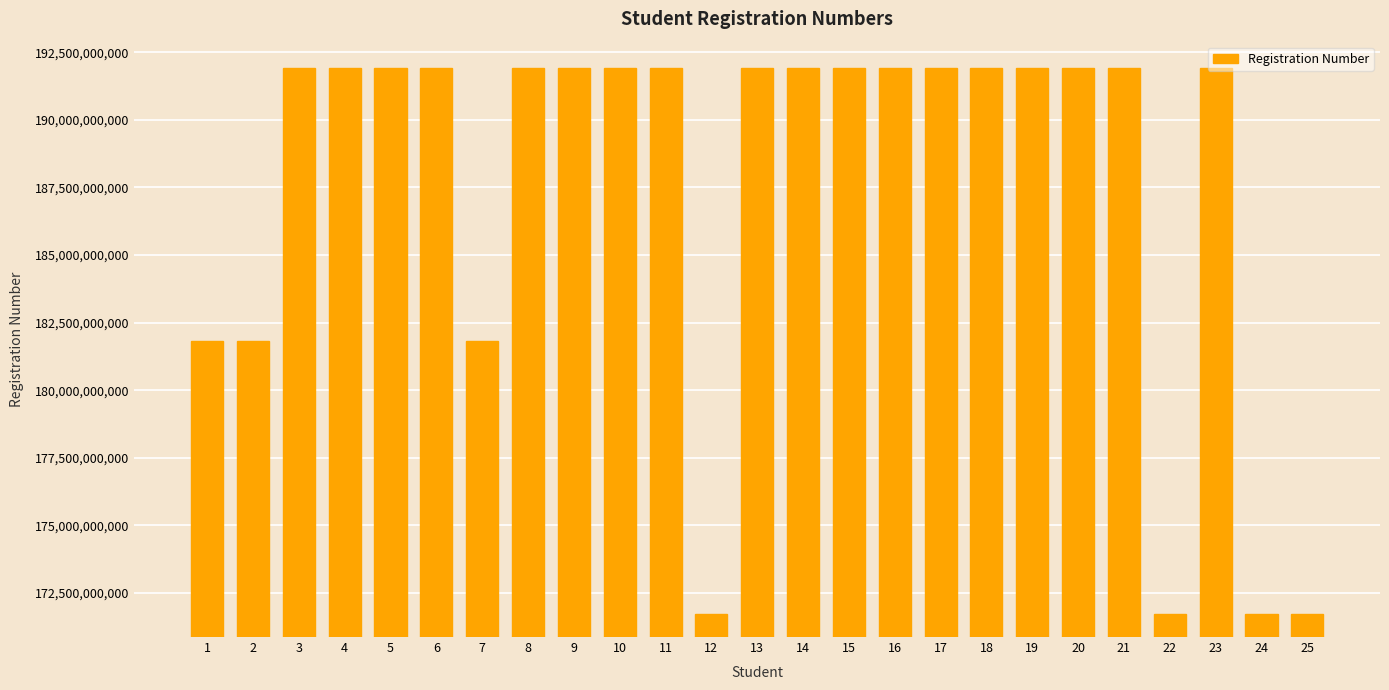

What is the greatest value displayed?

191933011551